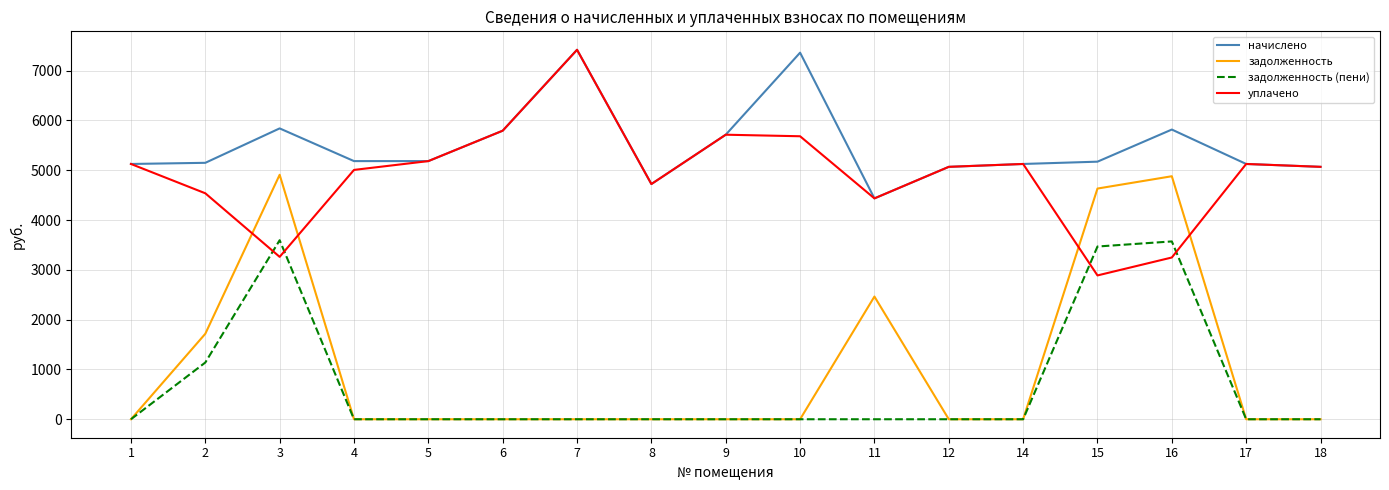

Is it true that задолженность (пени) equals 1502.2 at 3?

False